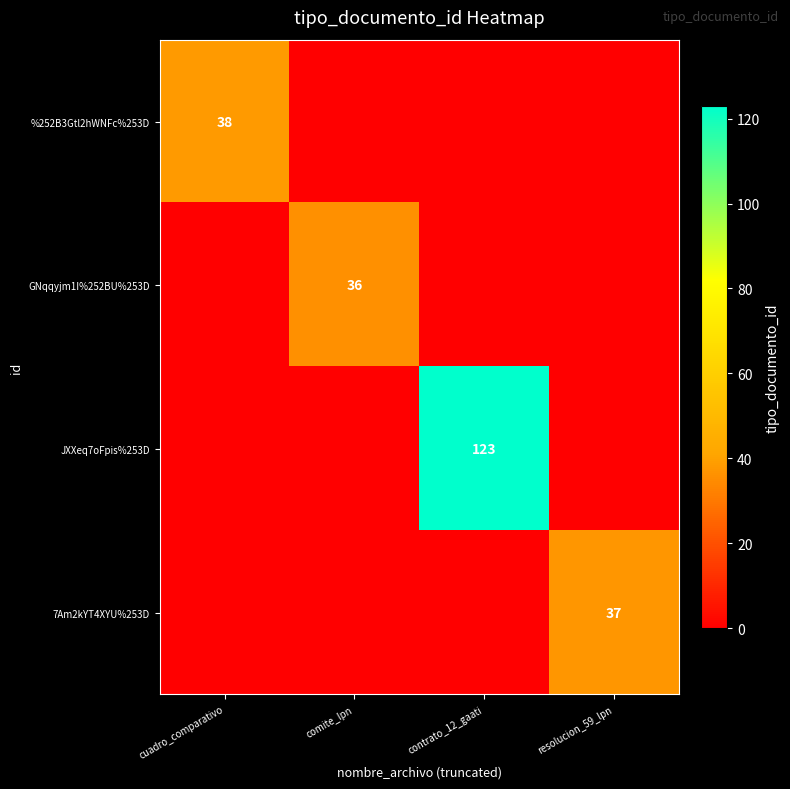

What is the total value across all series at comite_lpn?

36